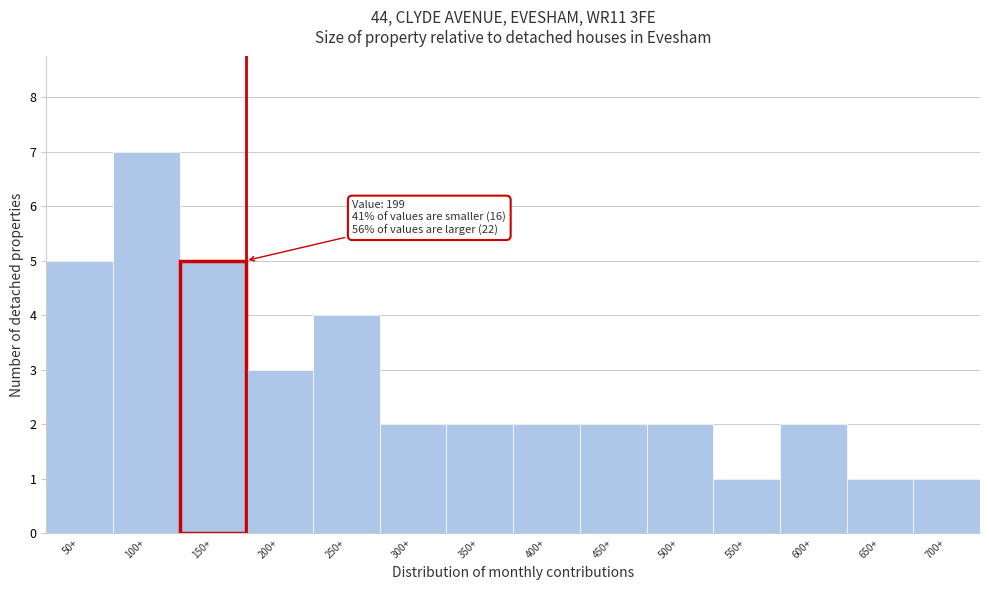

Reading left to right, list all the values displayed in this chart.

50+=5	100+=7	150+=5	200+=3	250+=4	300+=2	350+=2	400+=2	450+=2	500+=2	550+=1	600+=2	650+=1	700+=1